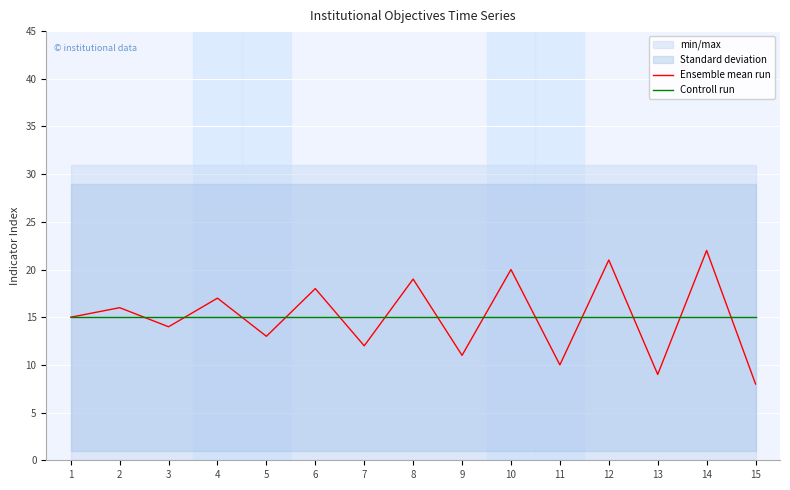

What is the difference between the Ensemble mean run values at 7 and 13?

3